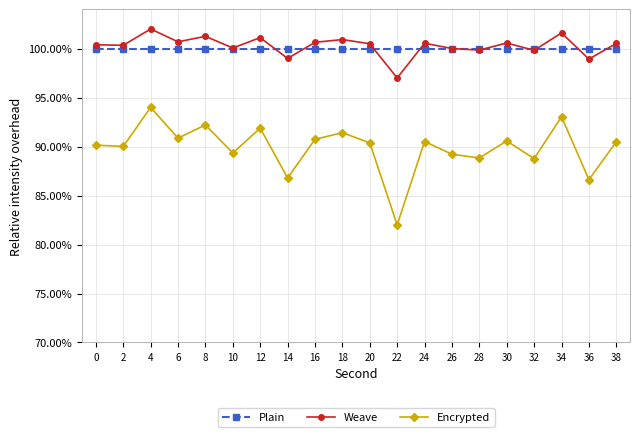

What is the value of the Weave point at the 13th from the left?

1.0